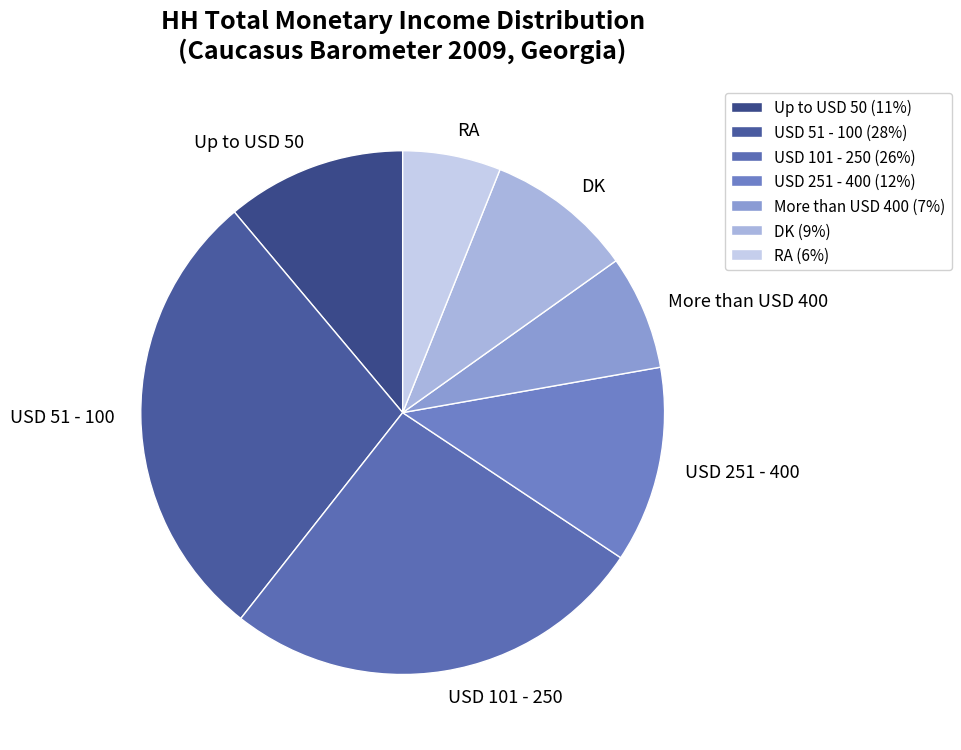

Is the sum of DK and USD 51 - 100 greater than half?

No